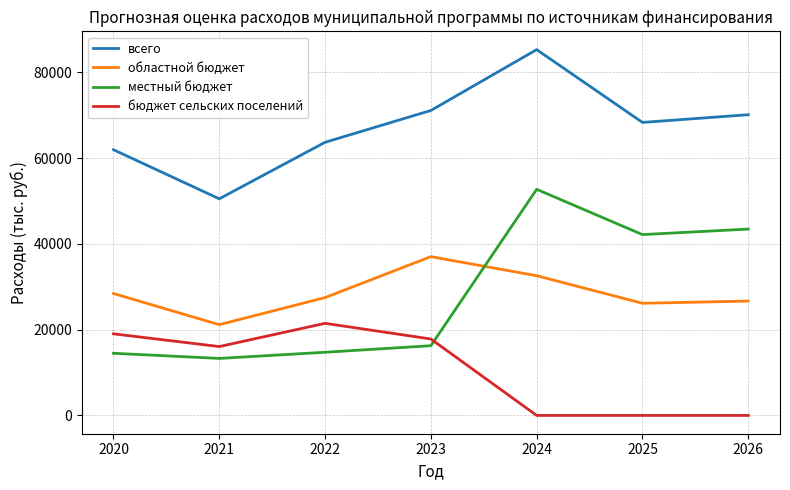

The местный бюджет series shows 18155.2 at 2024. True or false?

False